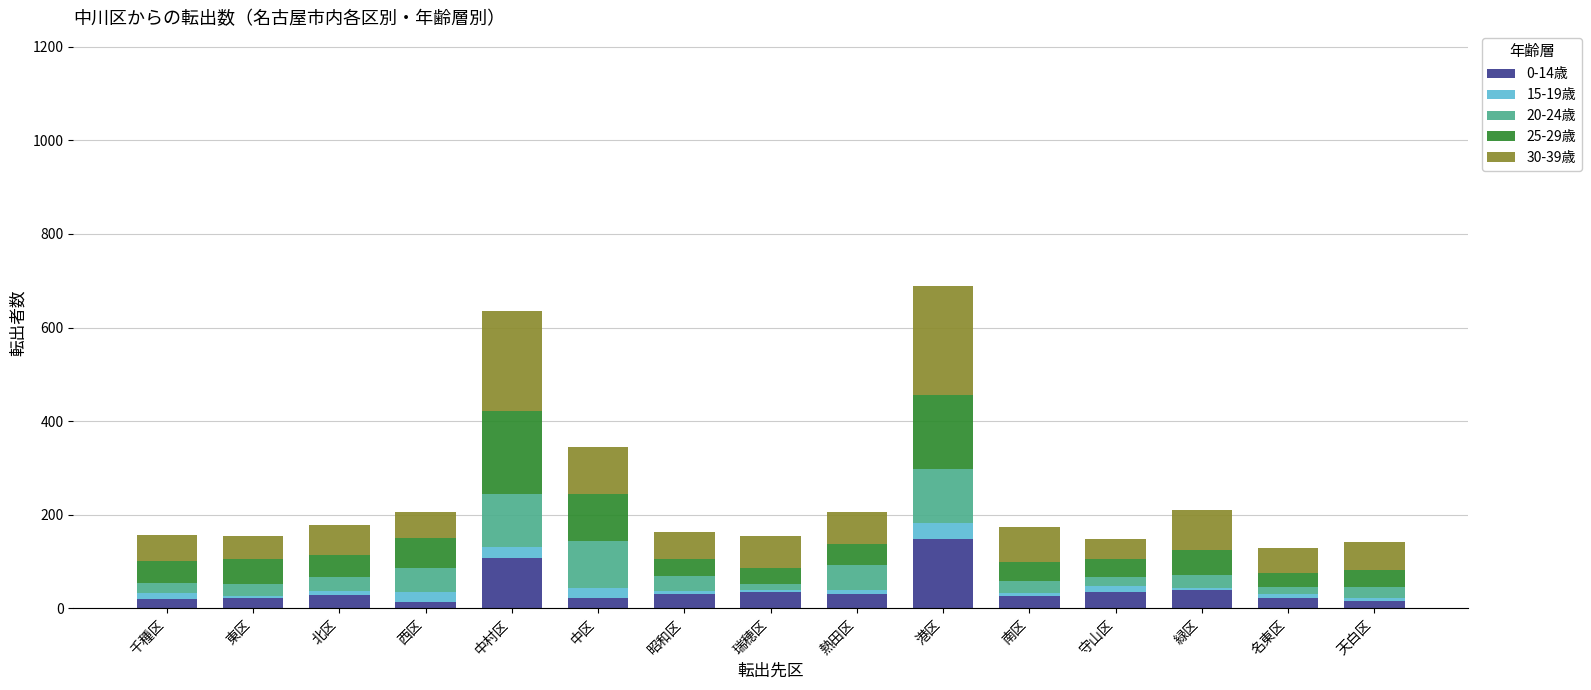

At which label does 0-14歳 reach its peak?

港区